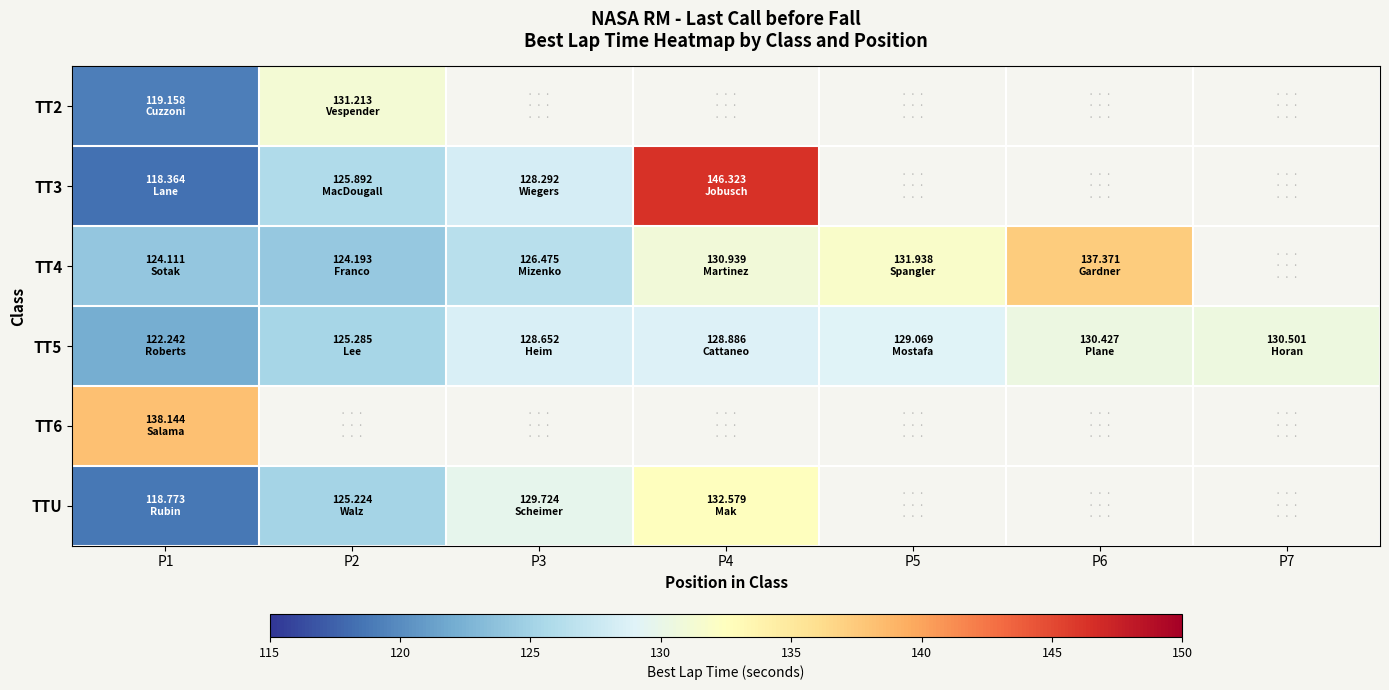

Which series has the largest total across all categories?

TT5